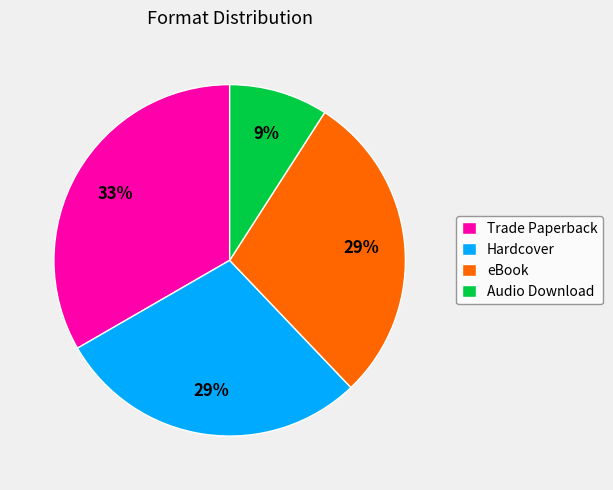

Do Audio Download and Hardcover together represent more than half of the pie?

No